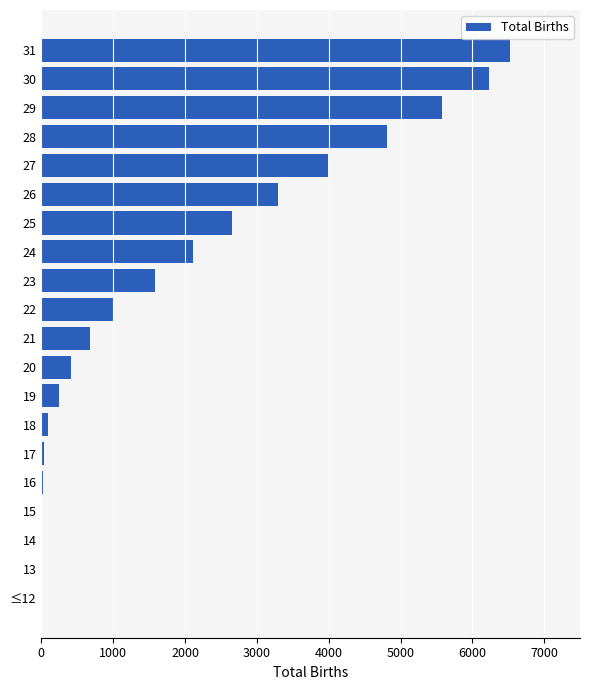

What is the sum of all values?

39258